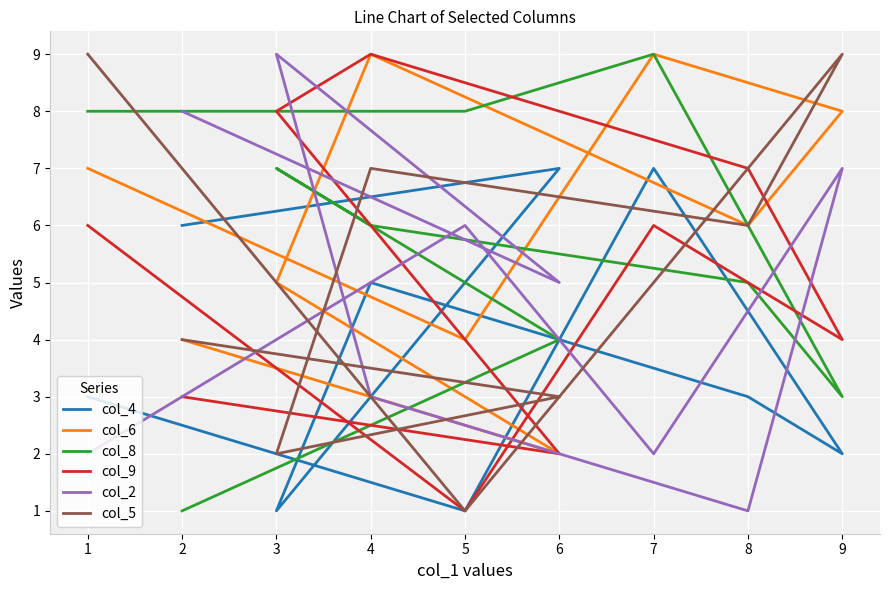

Which series has the largest total across all categories?

col_6